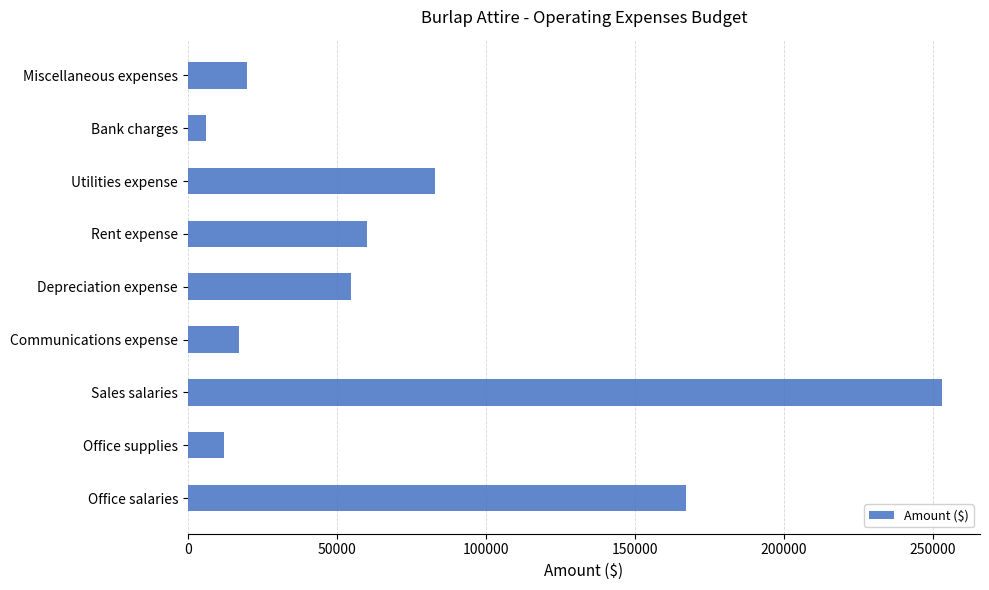

What is the ratio of the value at Utilities expense to the value at Depreciation expense?

1.5